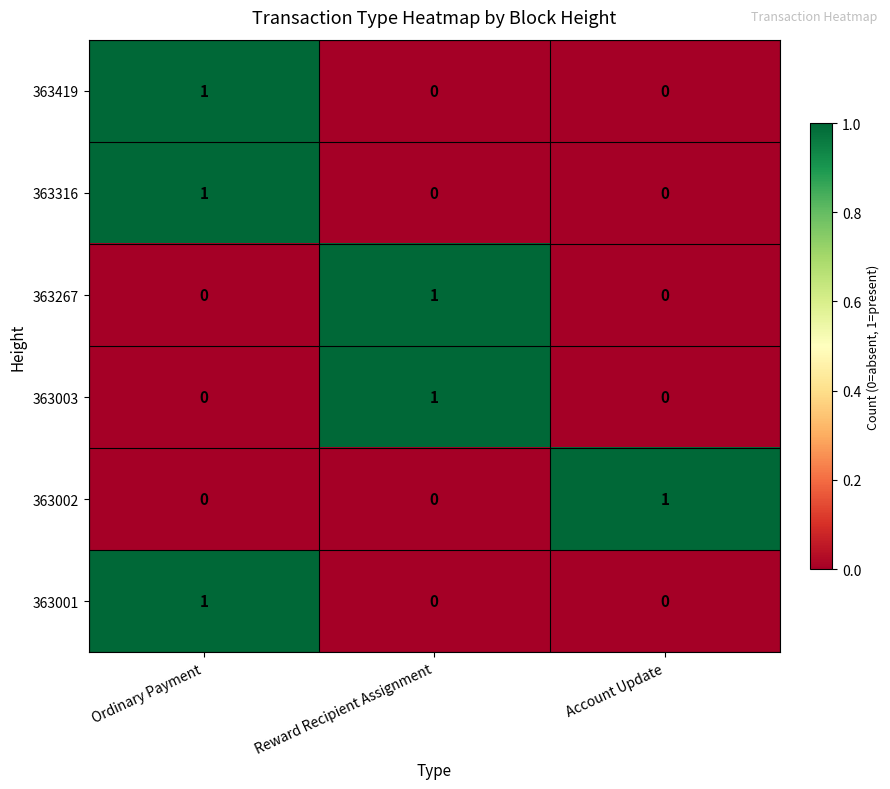

How many data points does each series have?

3